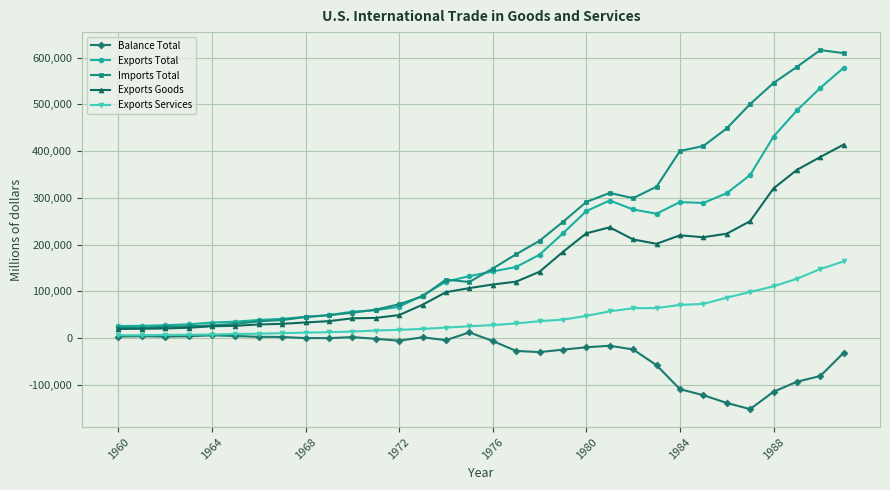

What is the maximum value shown in the chart?

616098